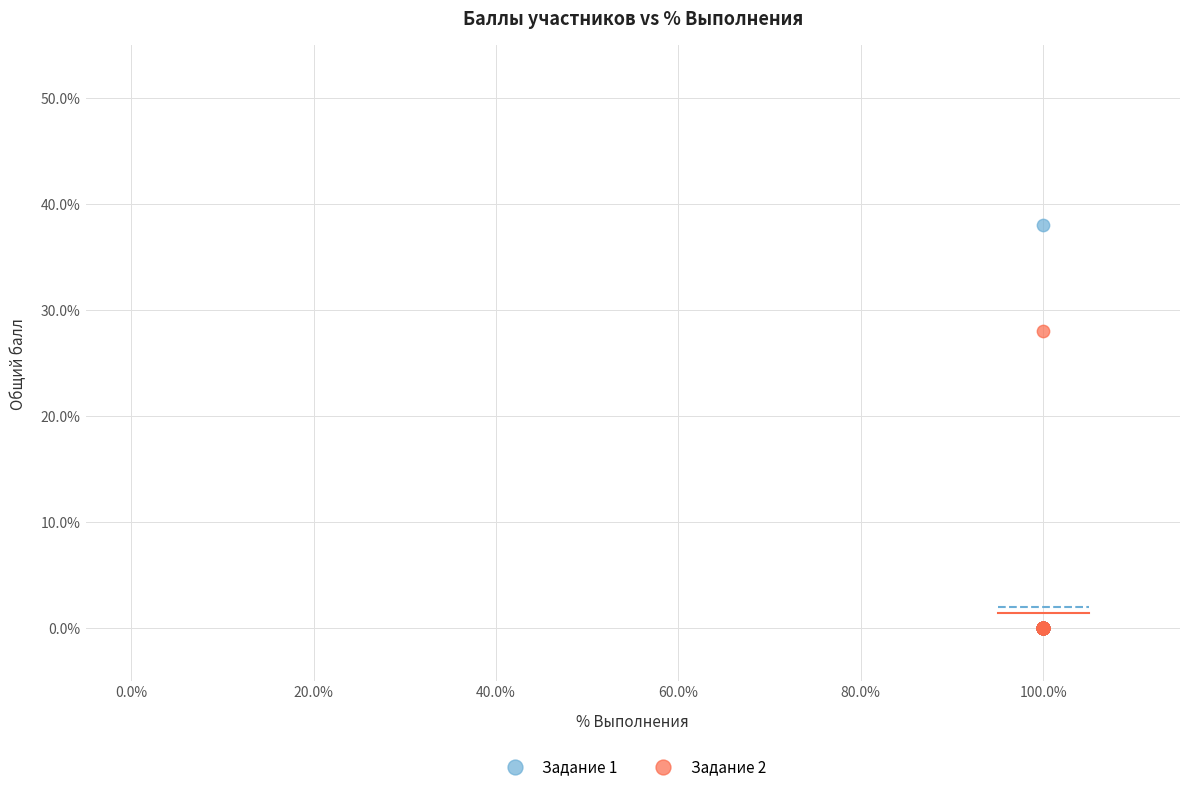

Which series has the largest Y range (max minus min)?

Задание 1